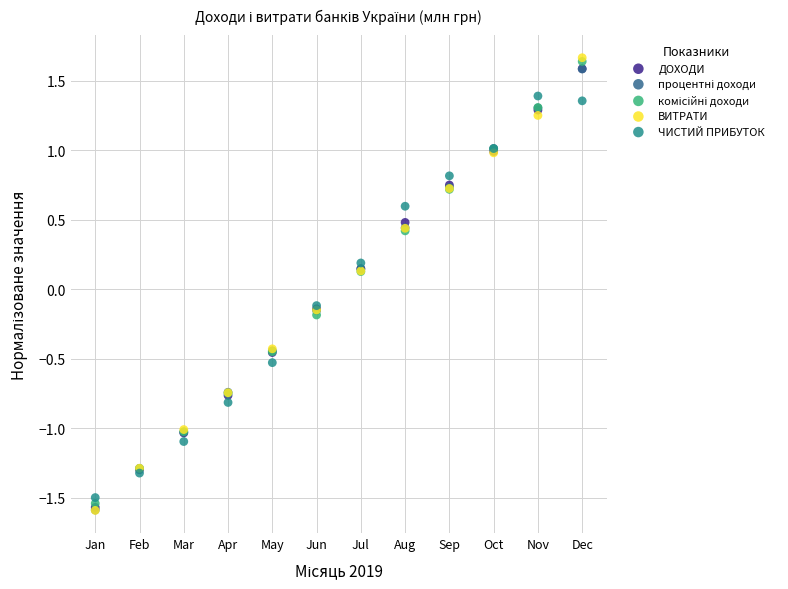

Which series has the largest Y range (max minus min)?

ВИТРАТИ